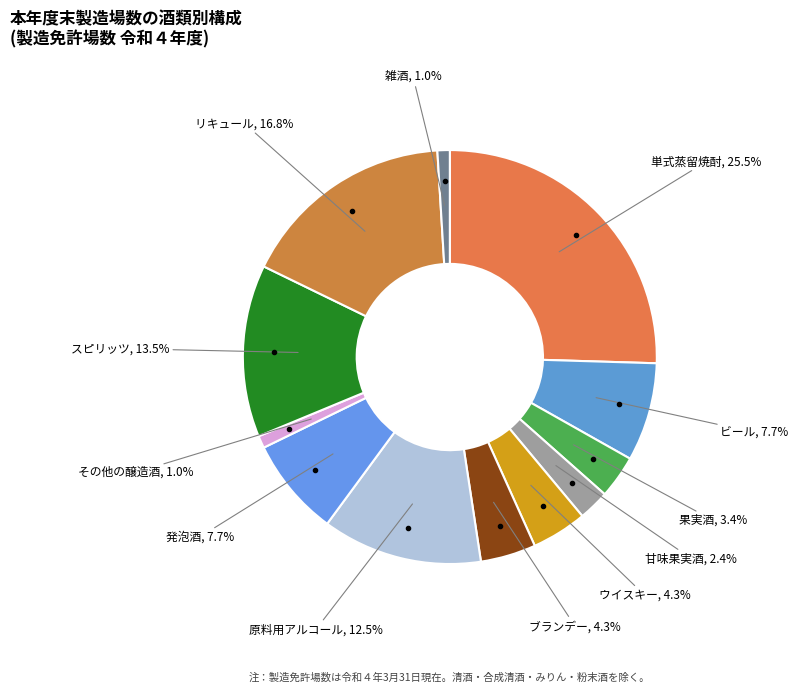

Count the number of slices in the pie.

12